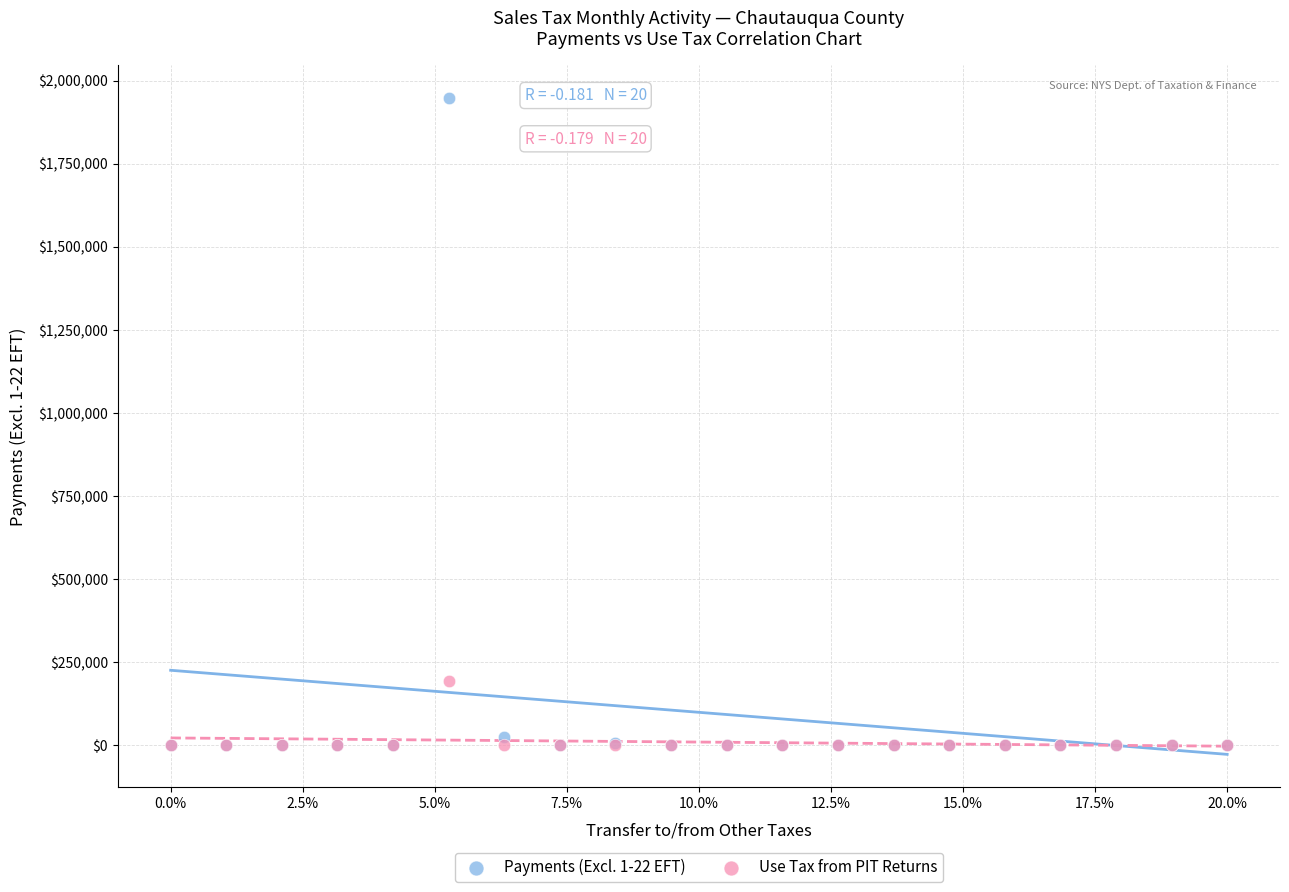

Across all series, what Y value is closest to 973504?

193188.2